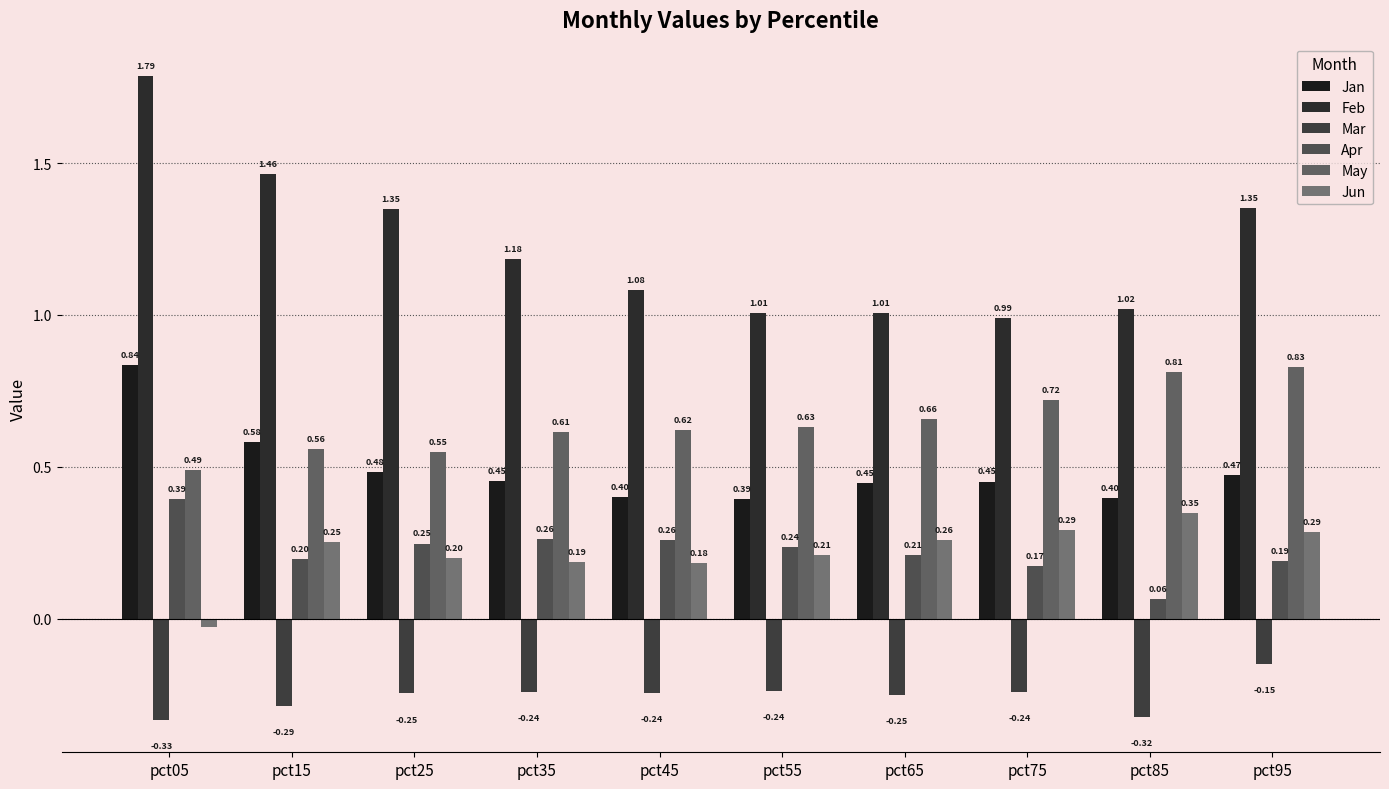

At which category is the sum across all series the highest?

pct05